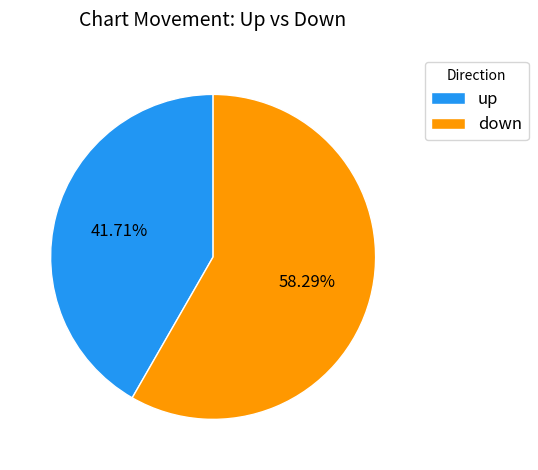

Approximately how many times larger is the value at up compared to down?

0.7